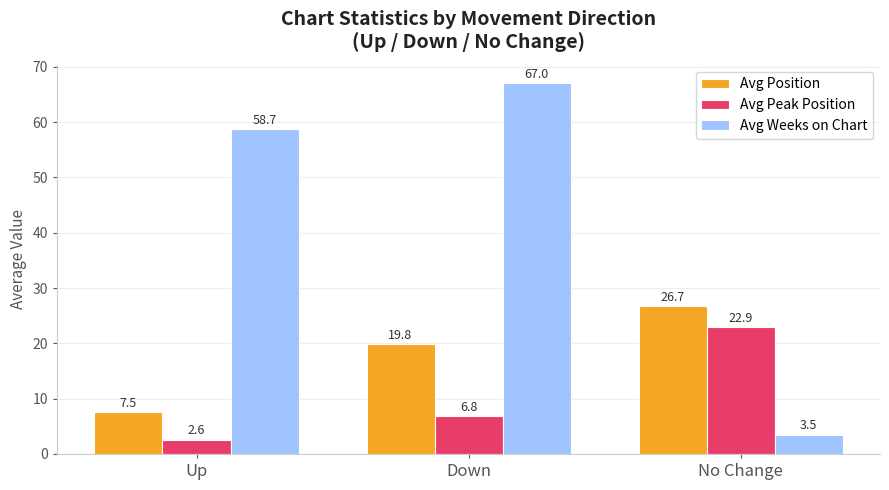

Is it true that Avg Peak Position equals 2.6 at Up?

True